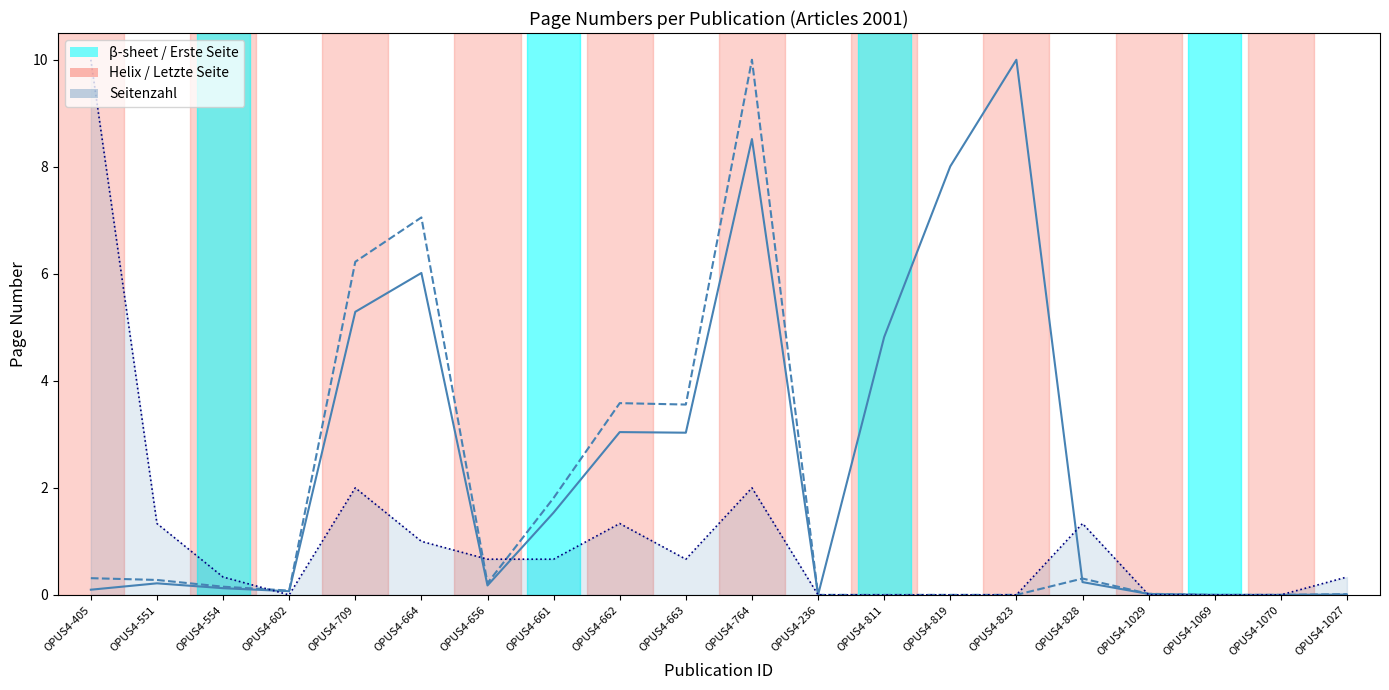

How many lines are shown in the chart?

3